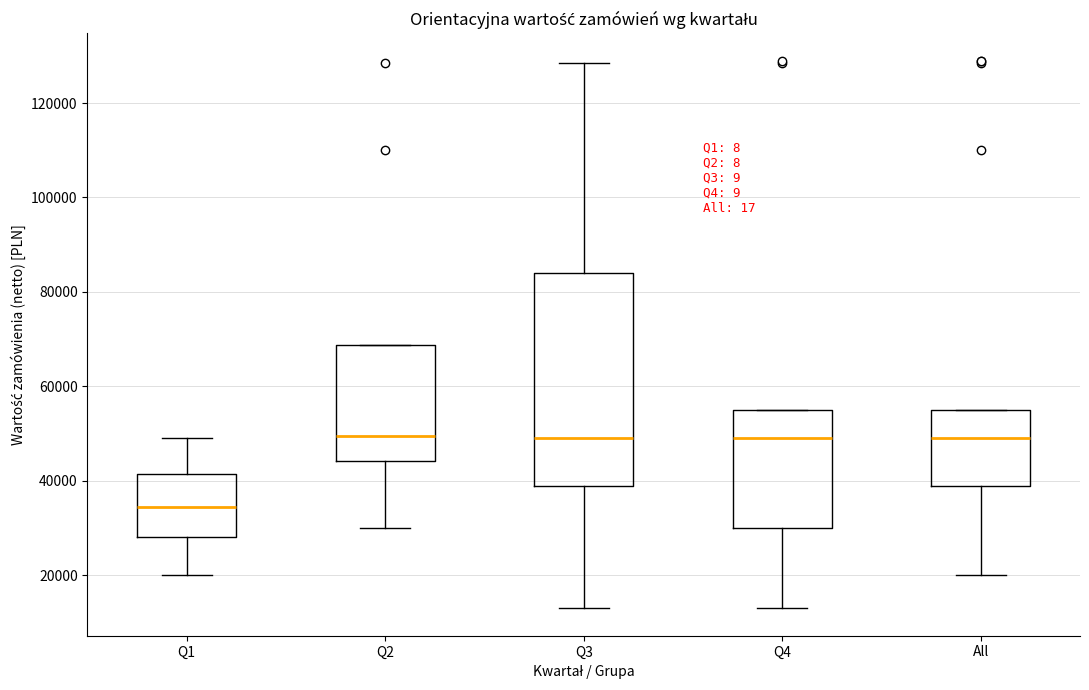

Reading left to right, read every box against the y-axis: the position of its median line, the range the box covers, and the ends of its whiskers. The values are not printed on the chart, so give them approximately, as read against the axis.

Q1: median 34000, box 28000 to 42000, whiskers 20000 to 50000
Q2: median 50000, box 44000 to 68000, whiskers 30000 to 68000
Q3: median 50000, box 40000 to 84000, whiskers 14000 to 128000
Q4: median 50000, box 30000 to 56000, whiskers 14000 to 56000
All: median 50000, box 40000 to 56000, whiskers 20000 to 56000